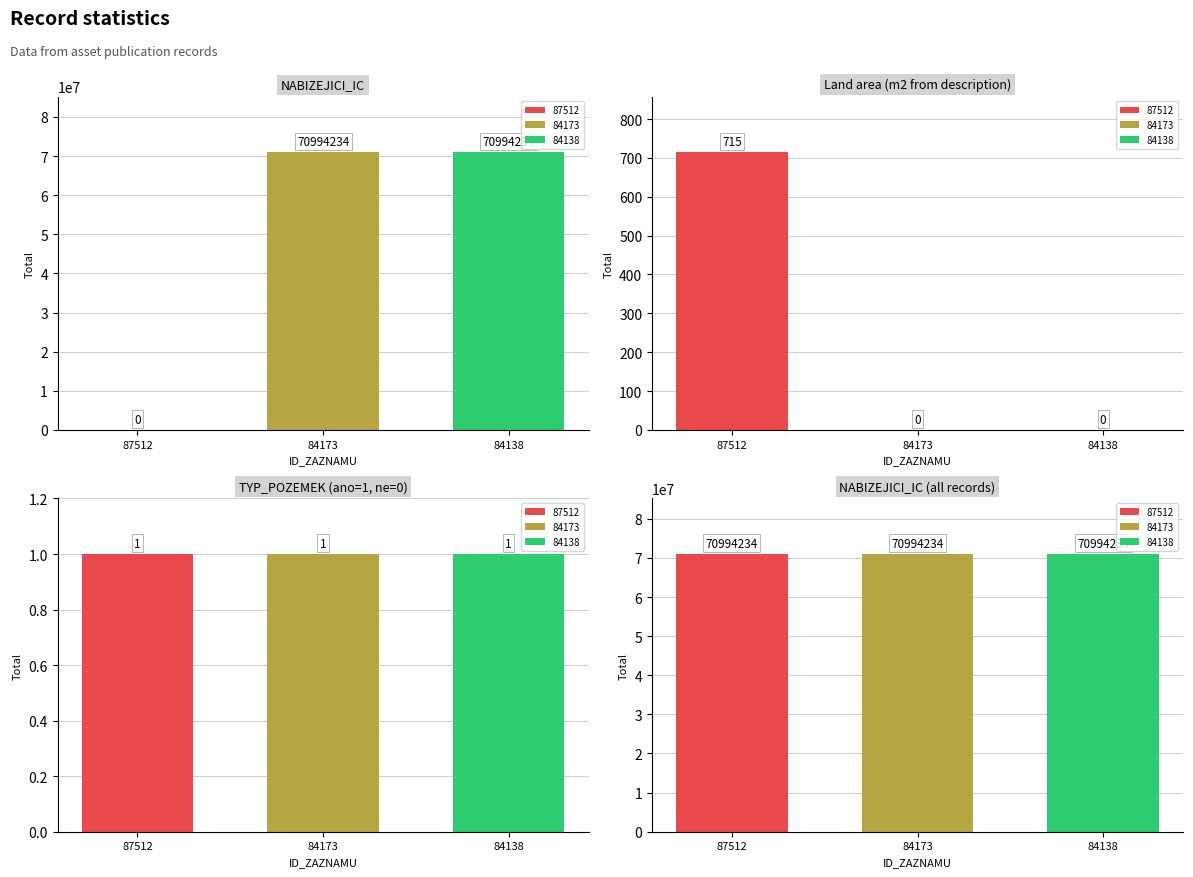

Reading left to right, list all the values displayed in this chart.

NABIZEJICI_IC: 0	70994234	70994234
Land area (m2 from description): 715	0	0
TYP_POZEMEK (ano=1, ne=0): 1	1	1
NABIZEJICI_IC (all records): 70994234	70994234	70994234